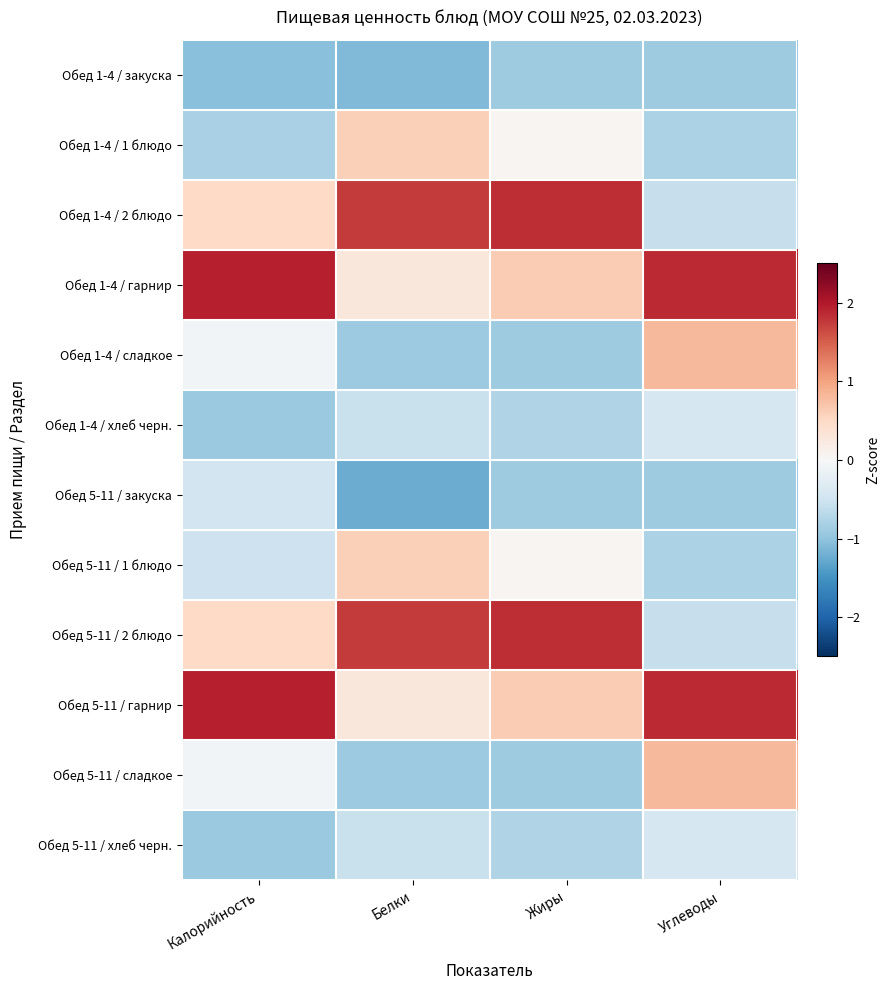

List the series in order of their peak value, highest first.

Обед 1-4 / гарнир, Обед 5-11 / гарнир, Обед 1-4 / 2 блюдо, Обед 5-11 / 2 блюдо, Обед 1-4 / сладкое, Обед 5-11 / сладкое, Обед 1-4 / 1 блюдо, Обед 5-11 / 1 блюдо, Обед 1-4 / хлеб черн., Обед 5-11 / хлеб черн., Обед 5-11 / закуска, Обед 1-4 / закуска